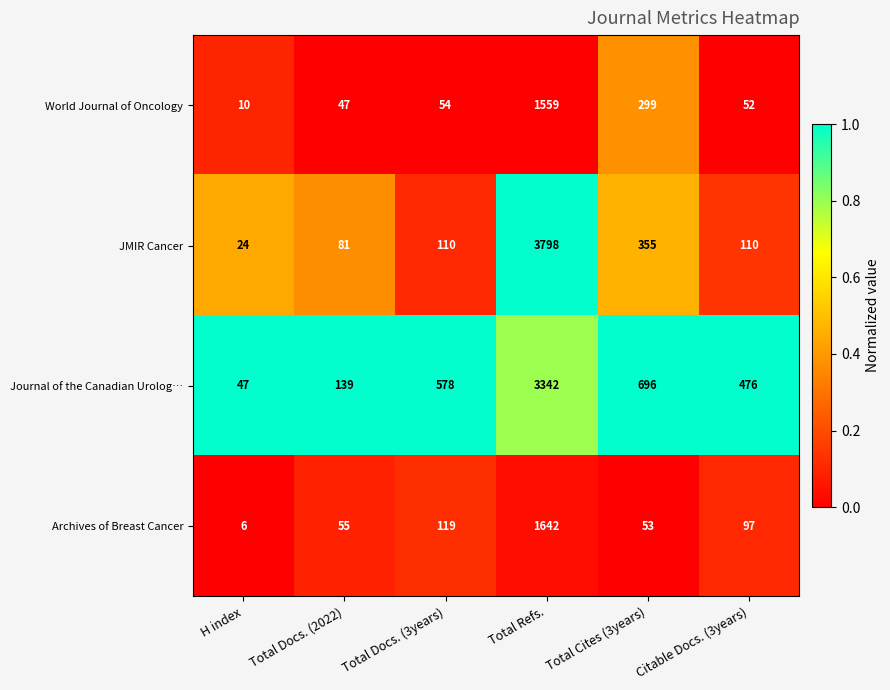

Count the number of categories in the chart.

6